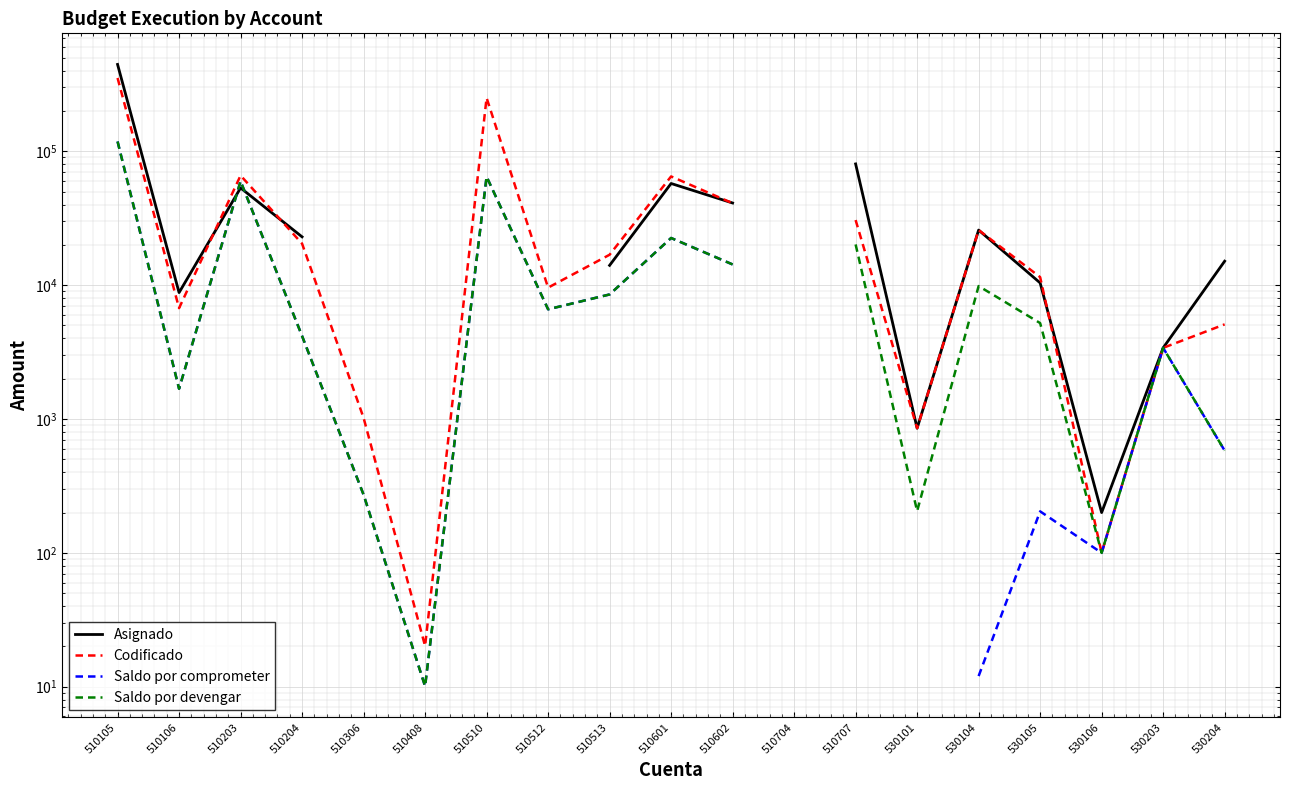

What value does the Saldo por comprometer series have at 510601?

22501.5